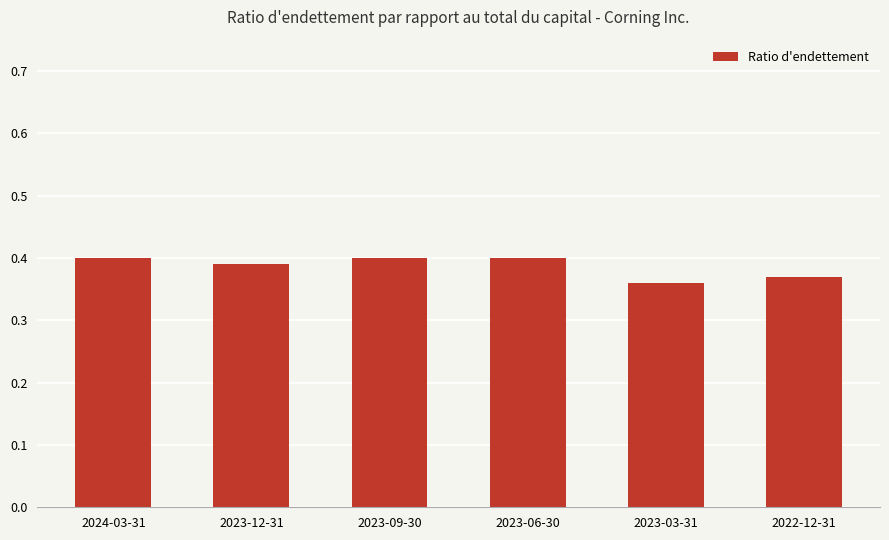

What is the label of the 3rd bar from the right?

2023-06-30